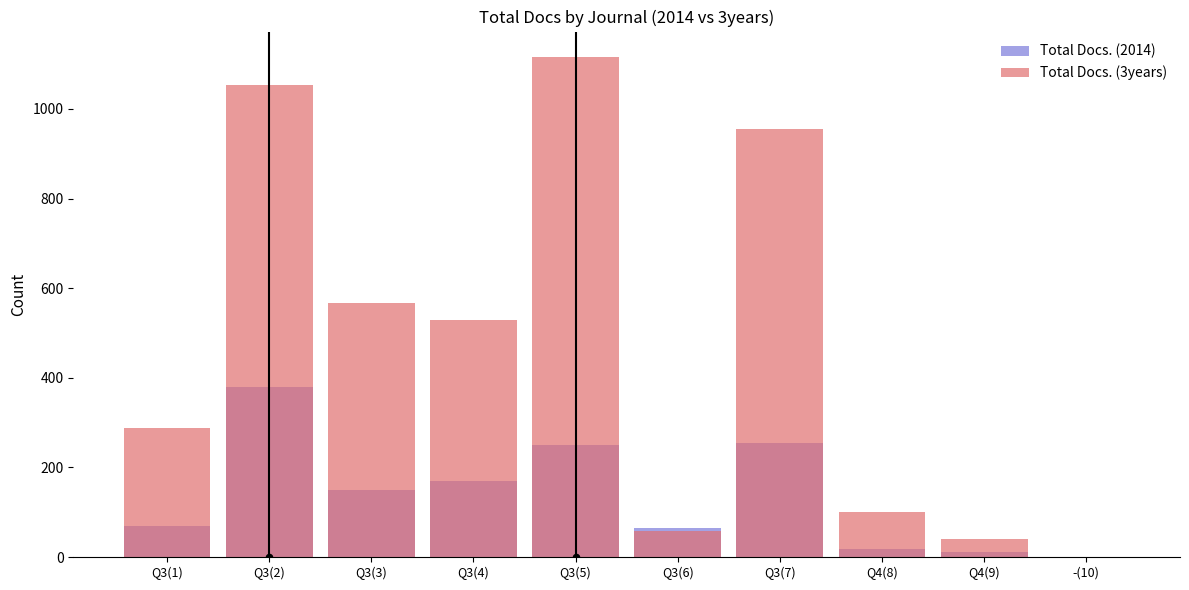

Which series has the largest total across all categories?

Total Docs. (3years)